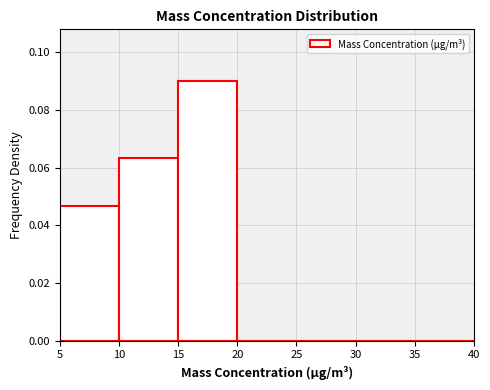

Reading left to right, list every bar in this chart as the range it spans on the x-axis followed by its height. The values are not printed on the chart, so give them approximately, as read against the axis.

5 to 10: 0.046
10 to 15: 0.064
15 to 20: 0.090
20 to 25: 0
25 to 30: 0
30 to 35: 0
35 to 40: 0